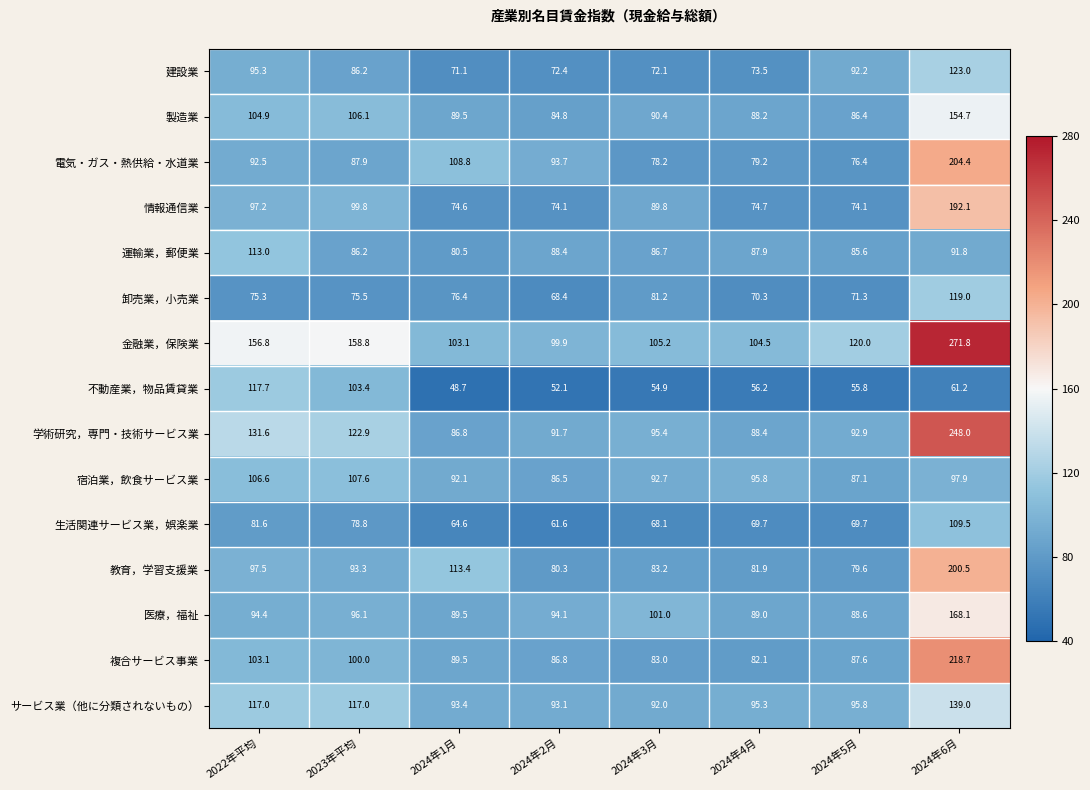

At which category is the sum across all series the highest?

2024年6月